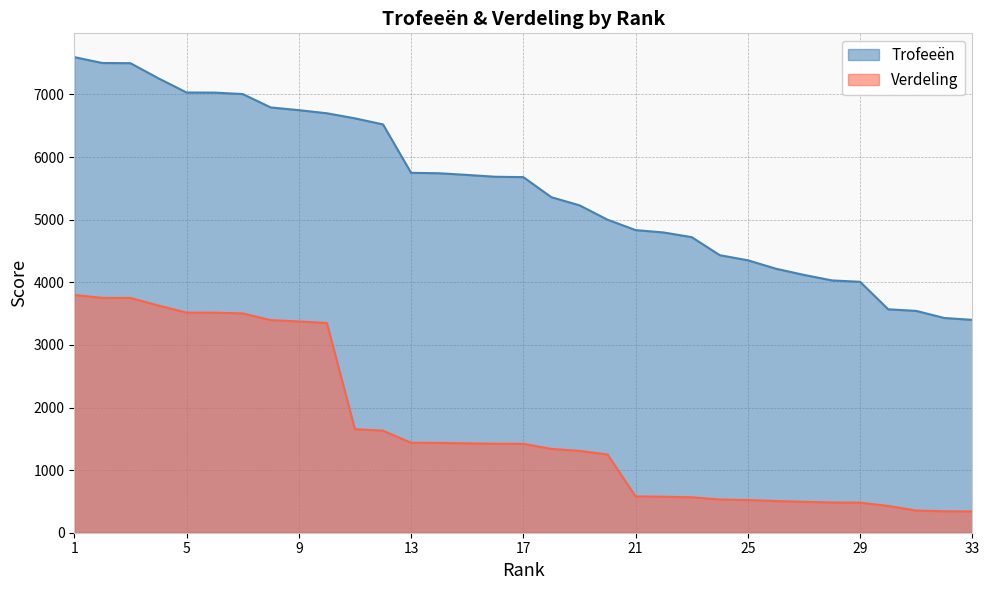

Is it true that Trofeeën equals 9819 at 4?

False